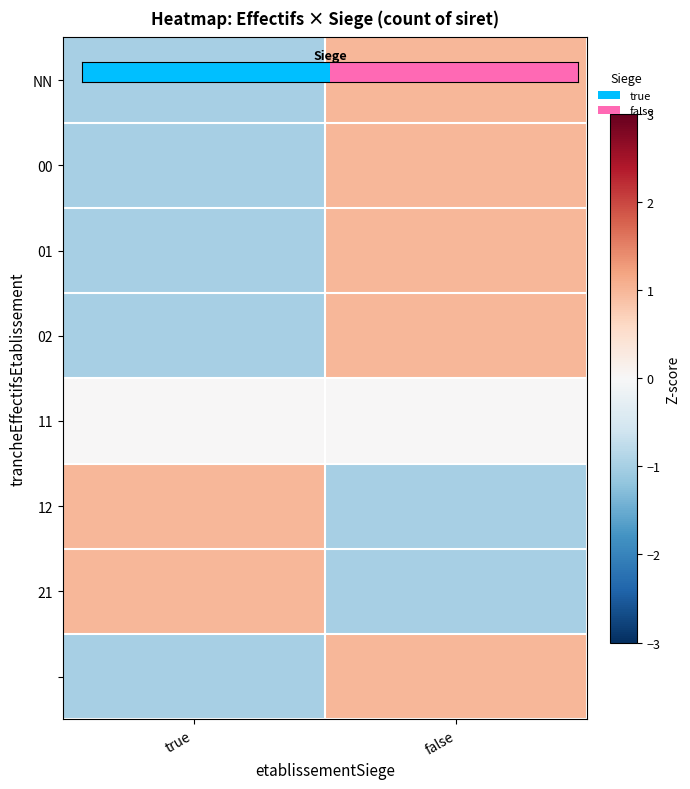

At how many categories does at least one series exceed 0?

2